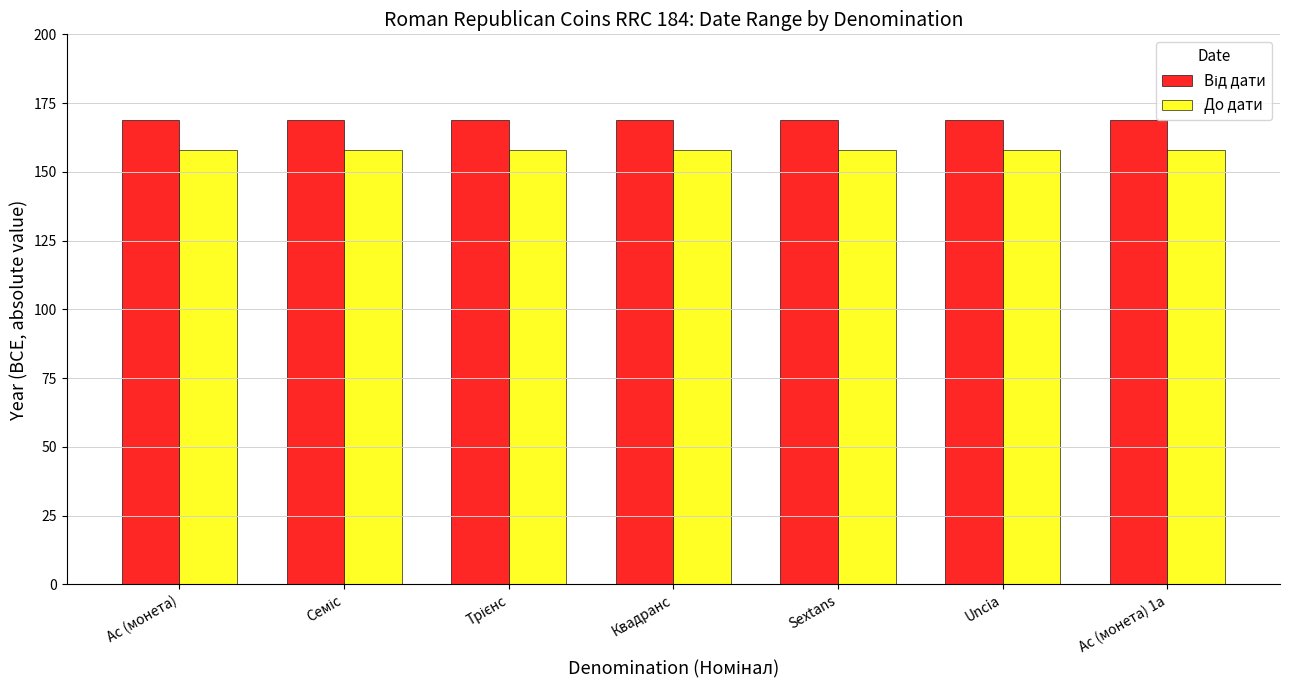

What is the total value across all series at Uncia?

327